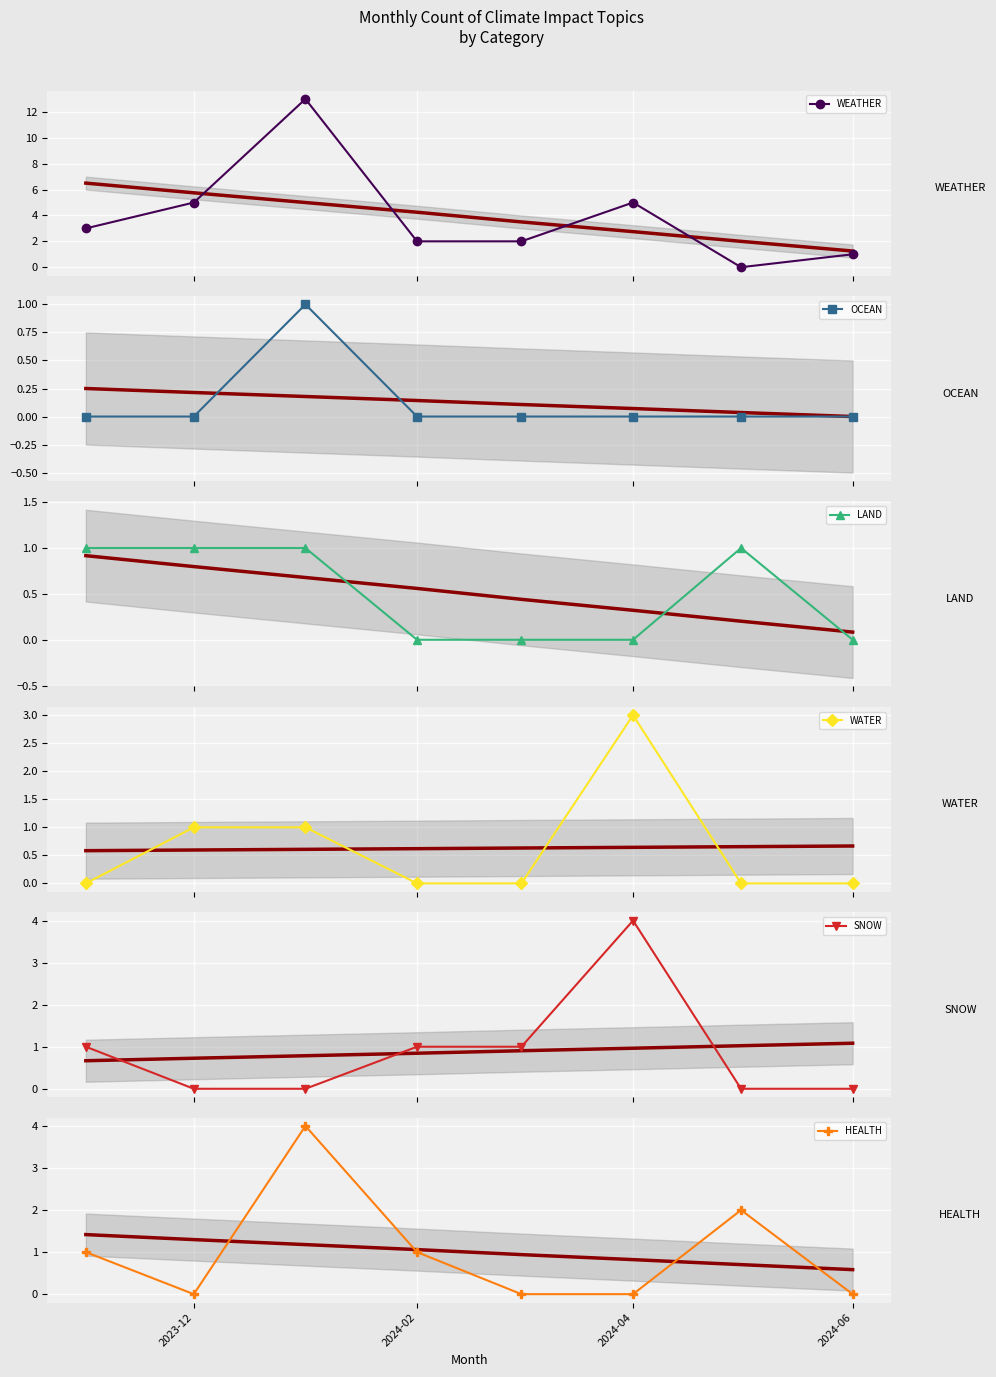

At which category does HEALTH reach its first local valley?

2023-12